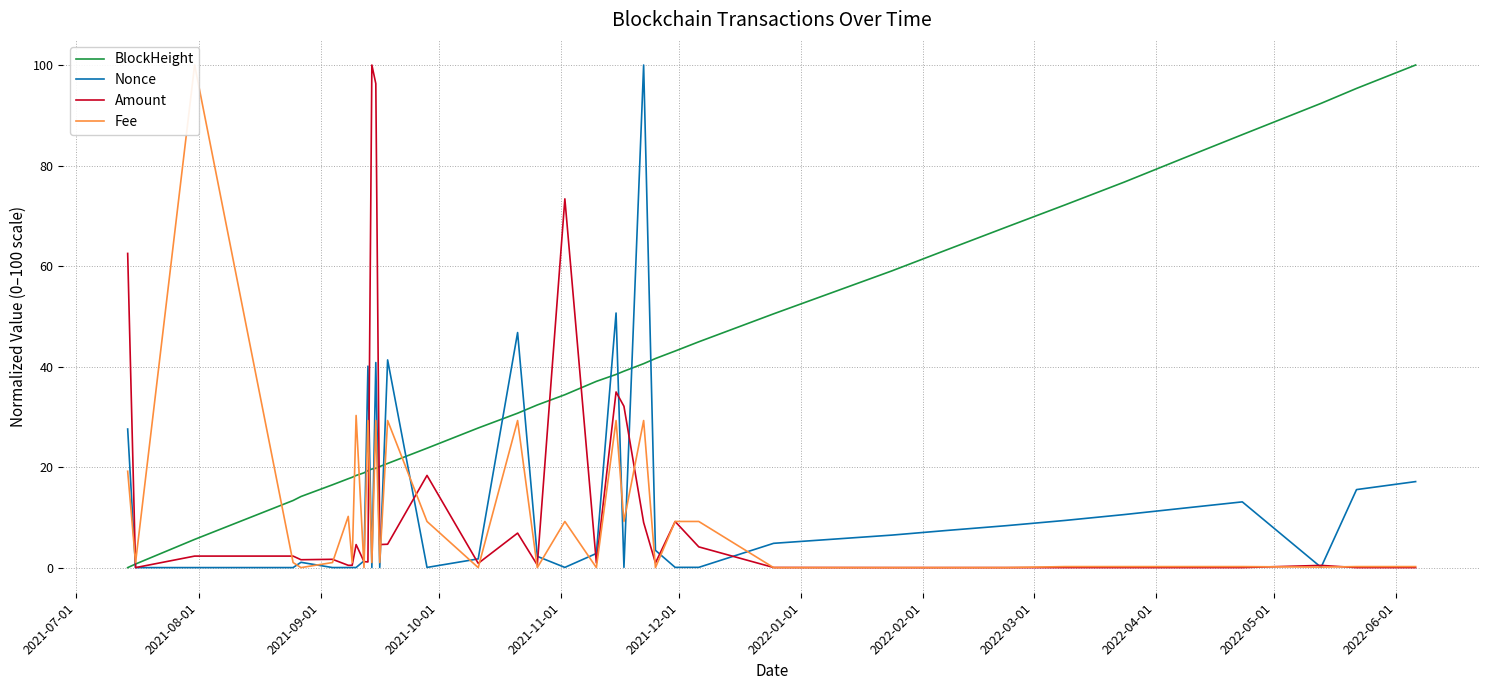

What is the highest value of the BlockHeight series?

100.0